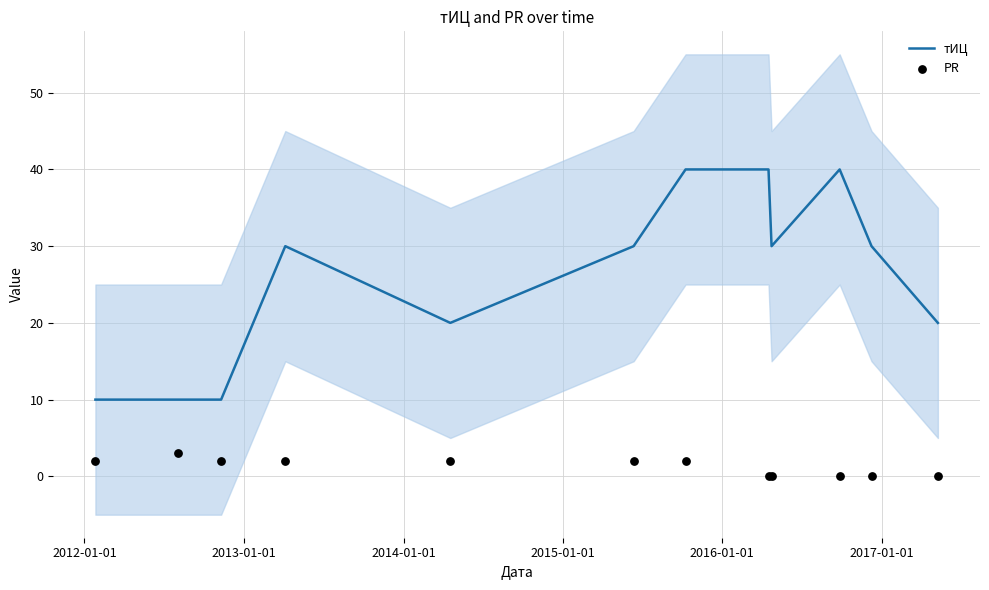

What is the minimum value for тИЦ?

10